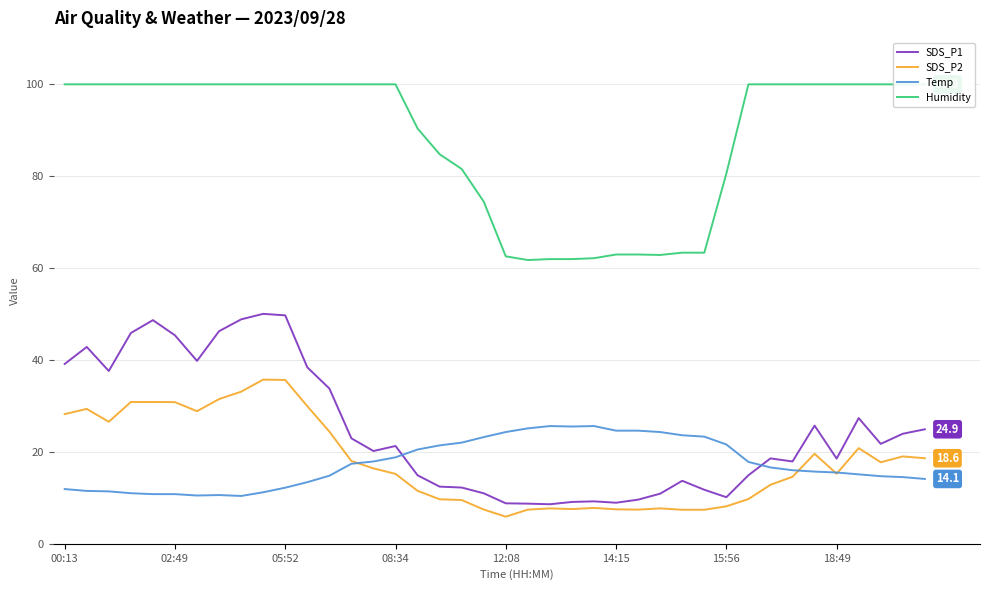

Which series has the largest total across all categories?

Humidity